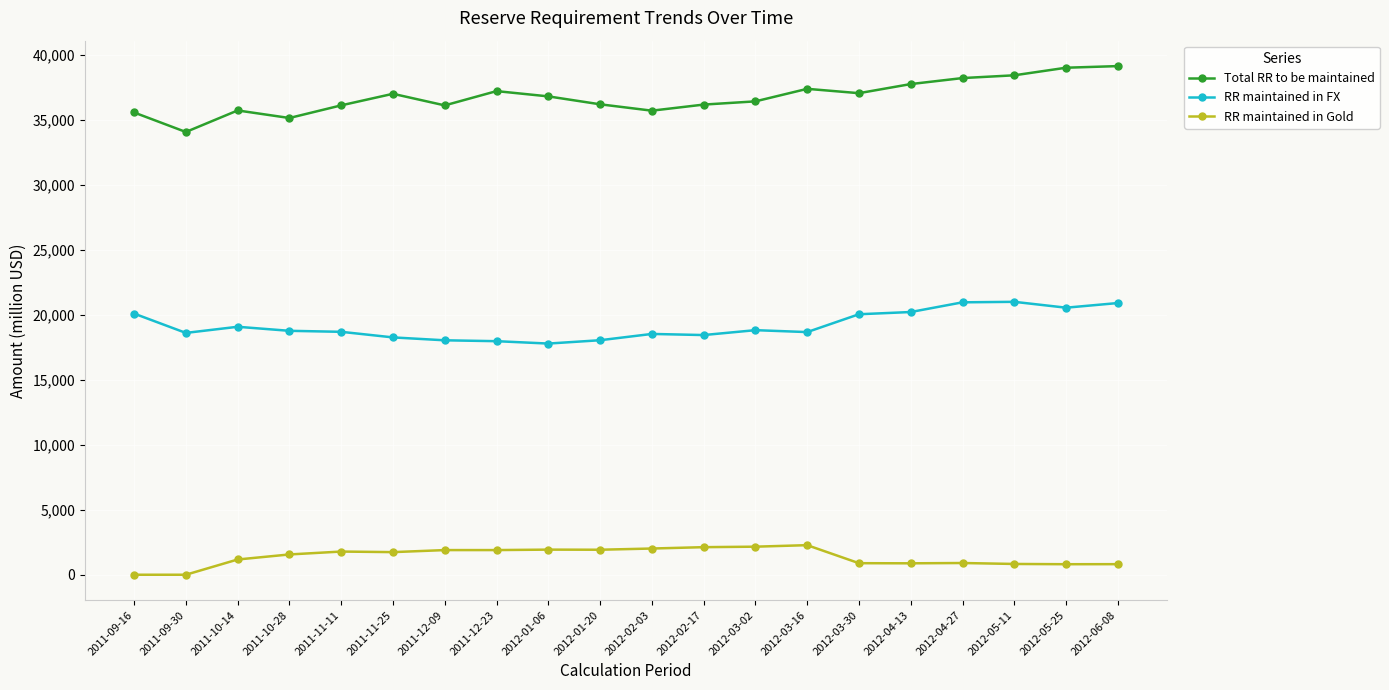

Count the number of categories in the chart.

20